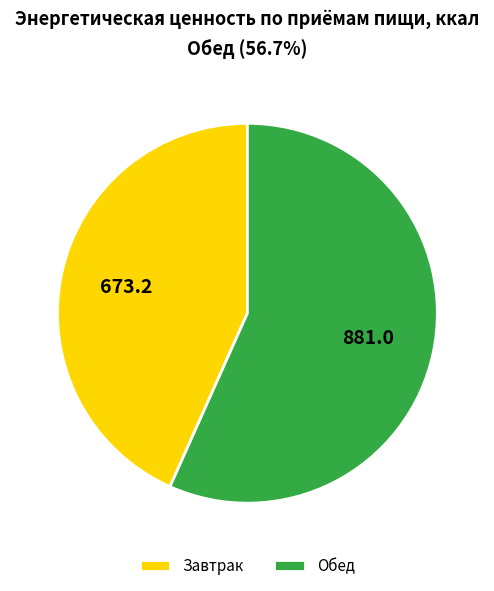

Approximately how many times larger is the value at Обед compared to Завтрак?

1.3